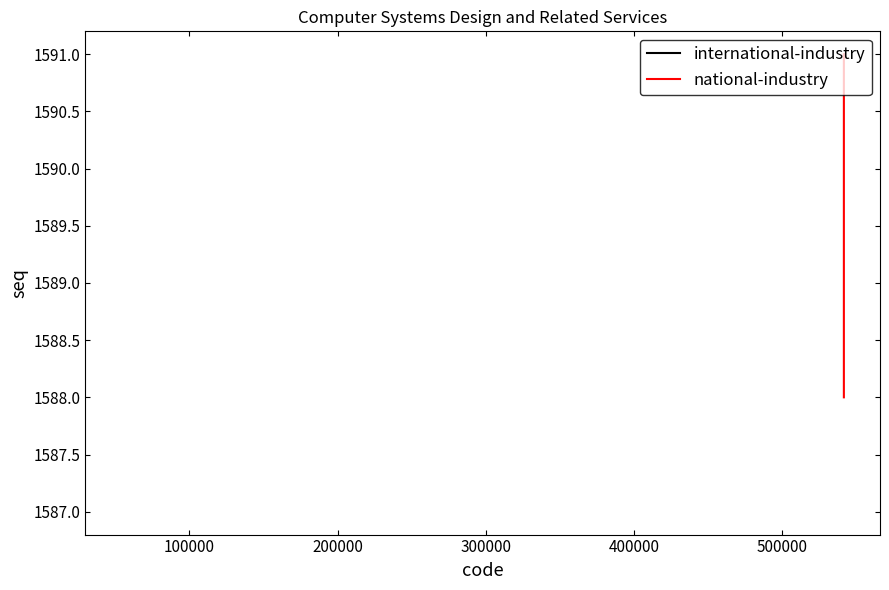

What is the value of the 4th point from the left?

1591